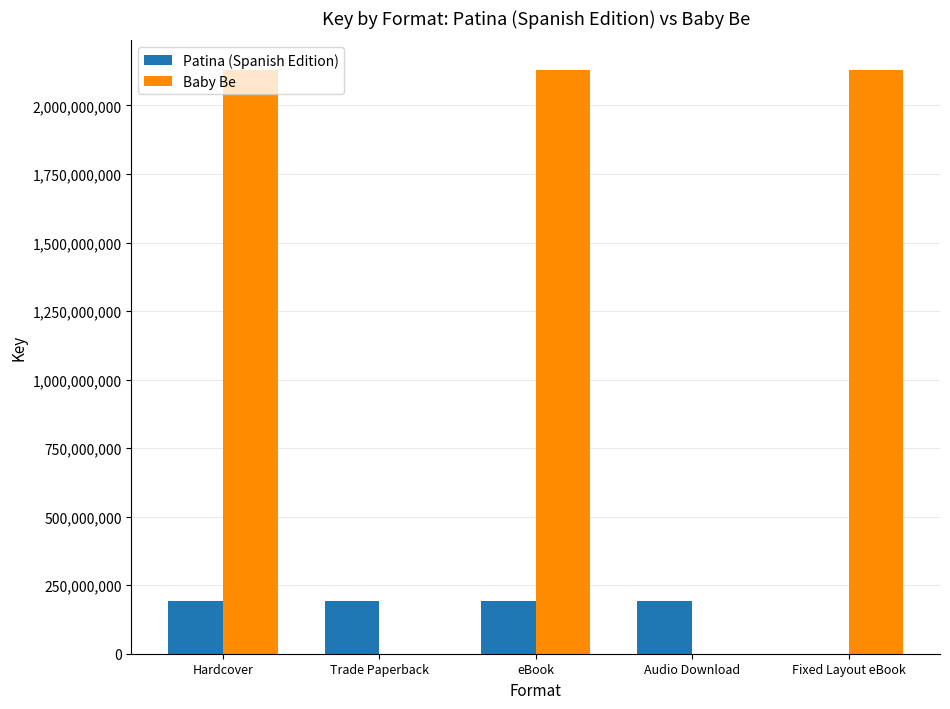

Reading left to right, extract all data points from this chart.

Patina (Spanish Edition): Hardcover=193848950	Trade Paperback=193848950	eBook=193848950	Audio Download=193848950	Fixed Layout eBook=0
Baby Be: Hardcover=2130927893	Trade Paperback=0	eBook=2130927893	Audio Download=0	Fixed Layout eBook=2130927893